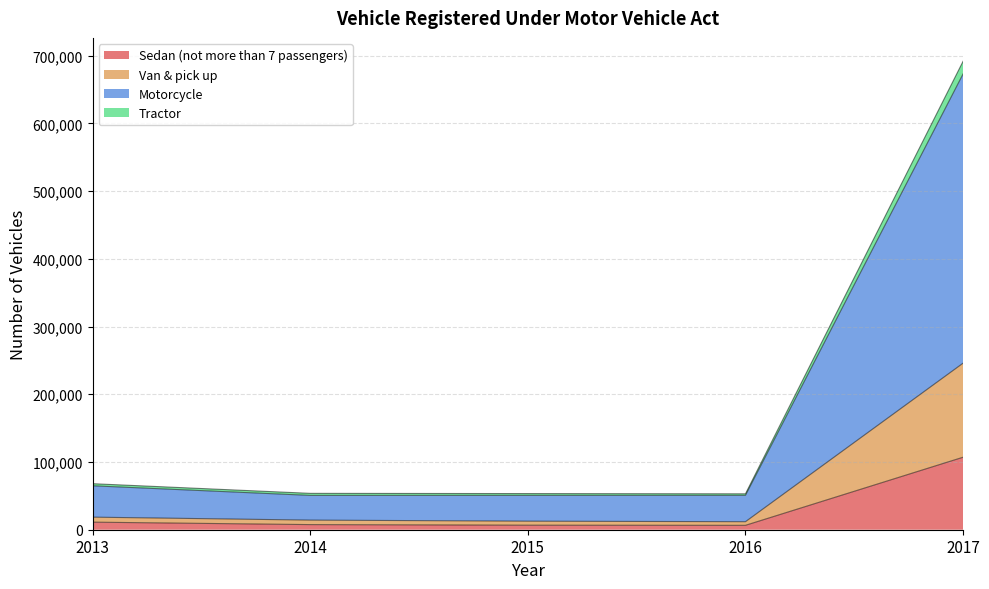

What is the highest value of the Sedan (not more than 7 passengers) series?

107039